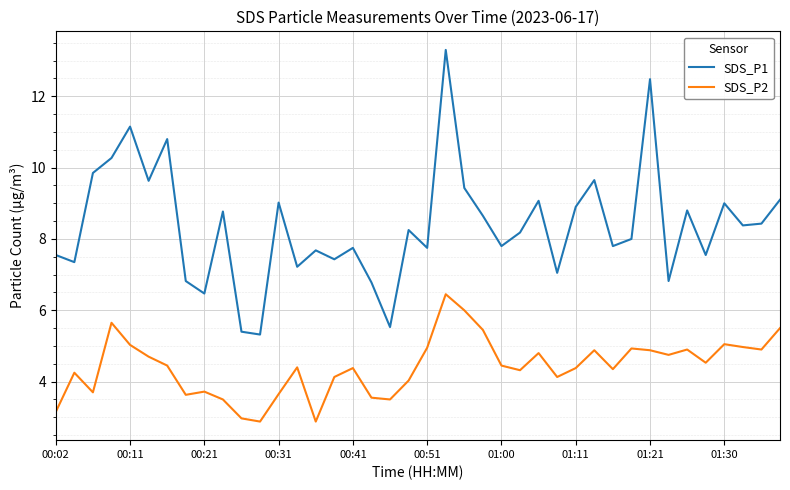

List the series in order of their overall mean, lowest first.

SDS_P2, SDS_P1